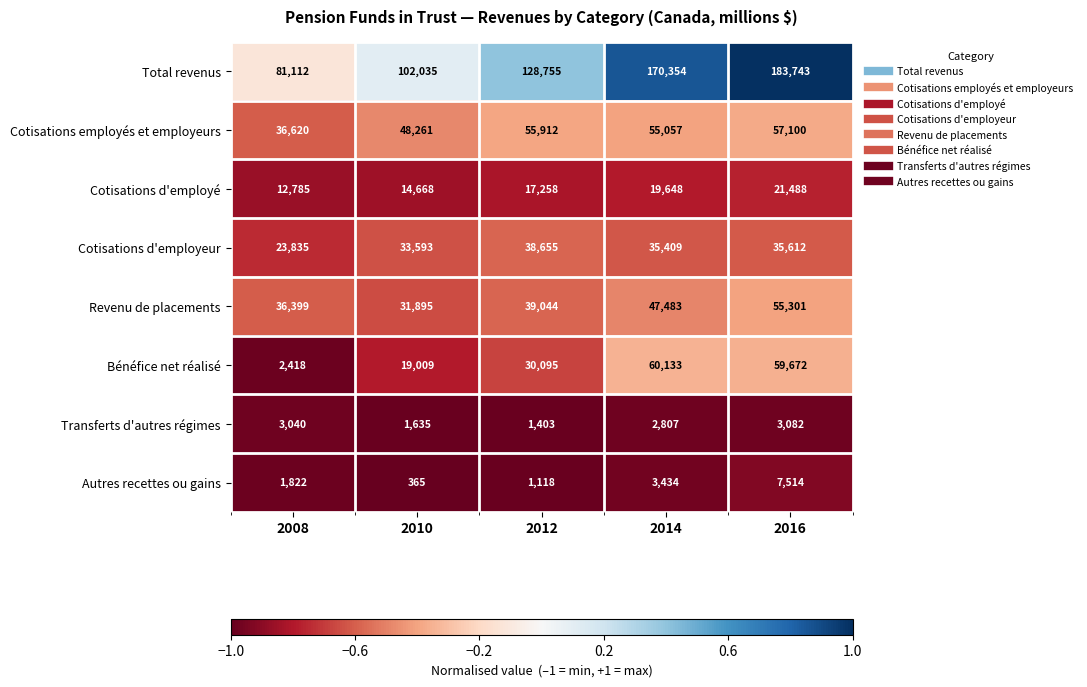

At which category is the sum across all series the highest?

2016